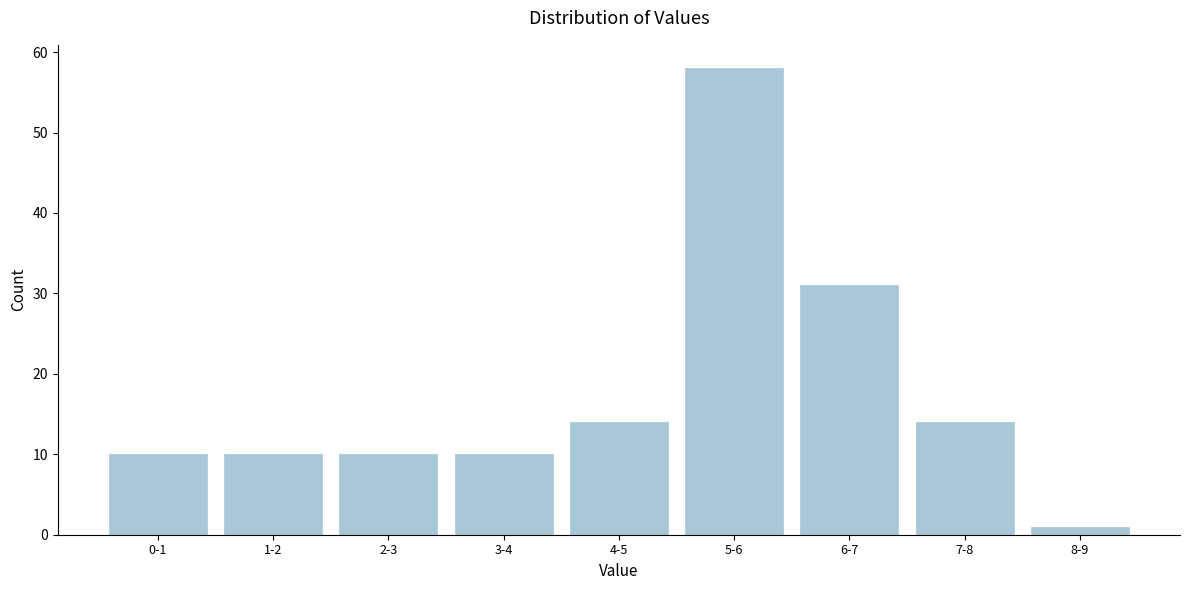

Reading right to left, what are all the values shown in this chart?

1	14	31	58	14	10	10	10	10